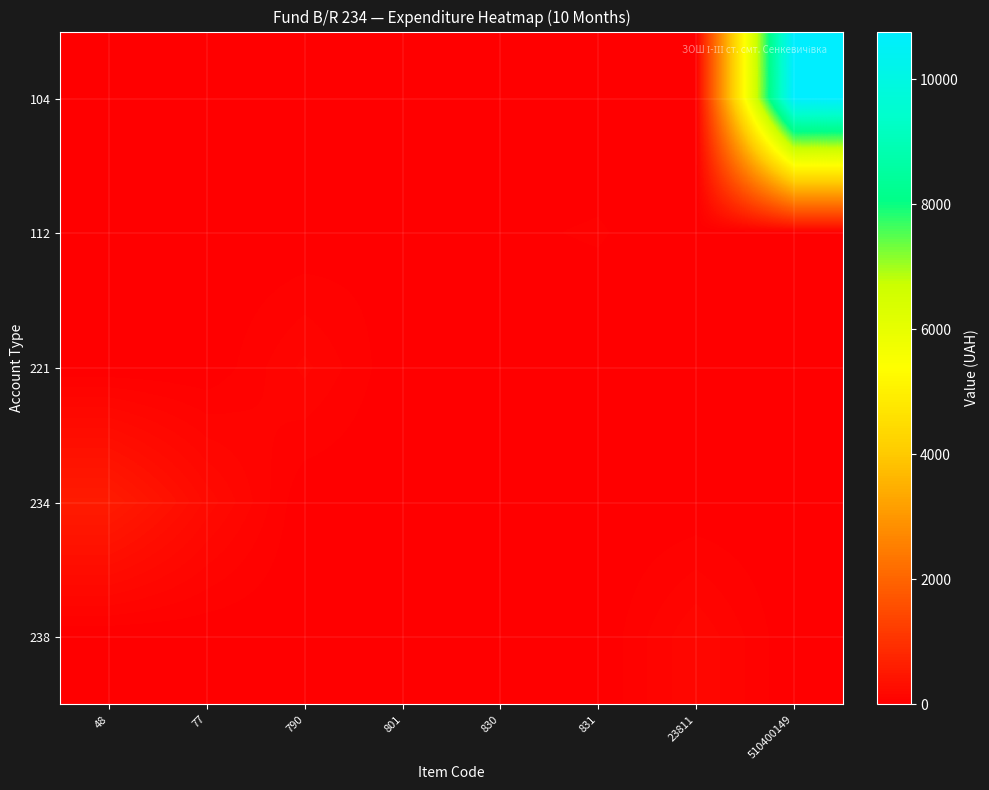

Rank the series at 48 from lowest to highest value.

104, 112, 221, 238, 234